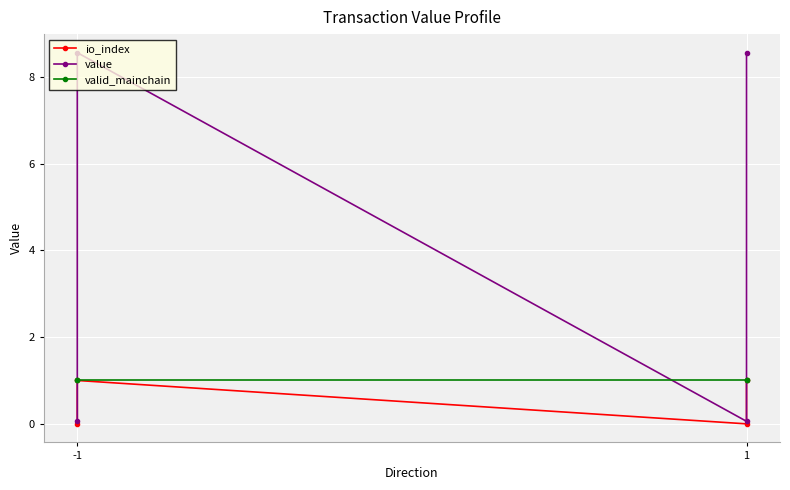

What is the difference between the maximum and minimum values in the io_index series?

1.0